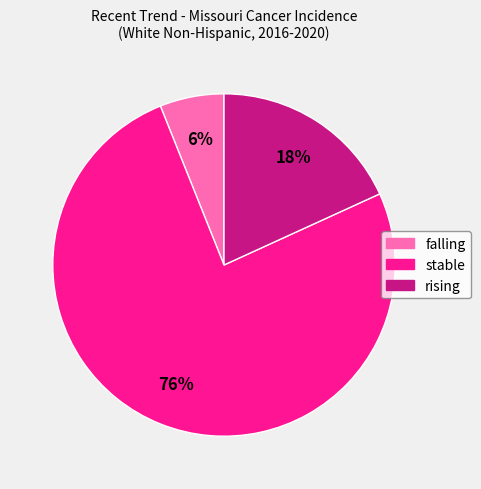

To the nearest percent, what is the difference between the stable and falling slice percentages?

70%